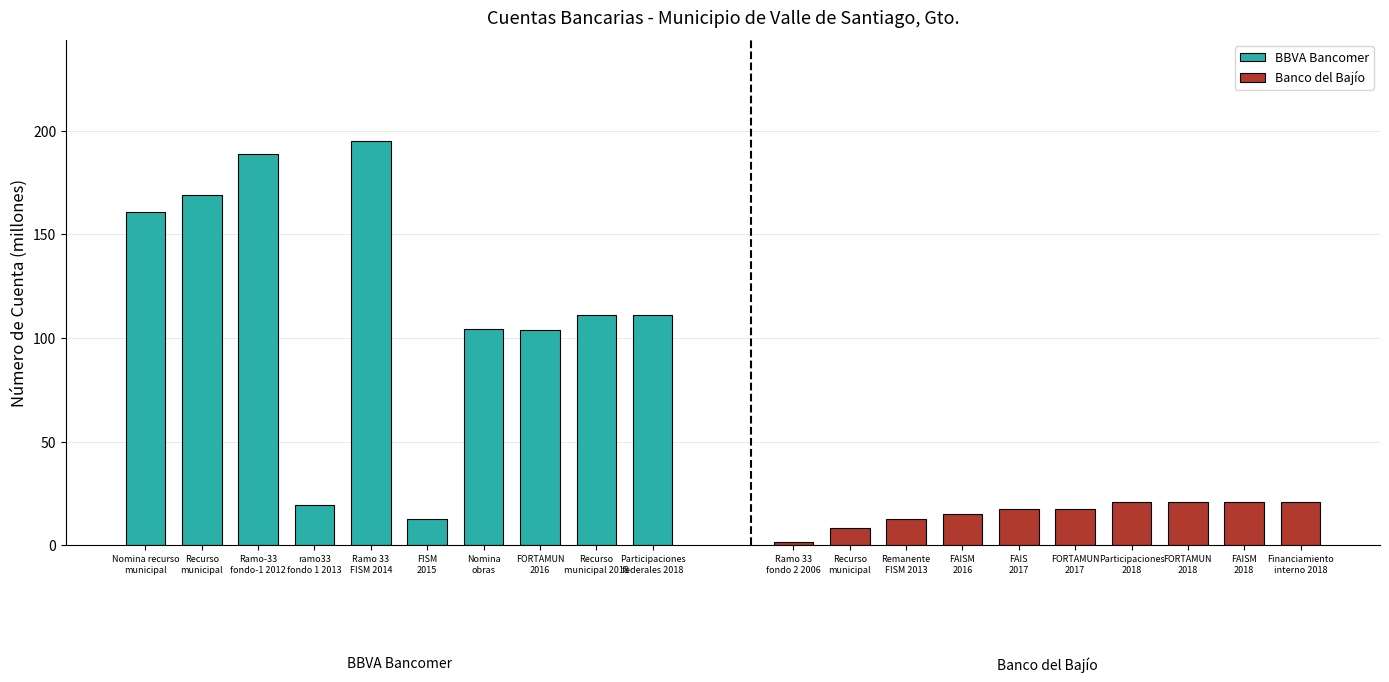

What is the lowest value of the BBVA Bancomer series?

12.6